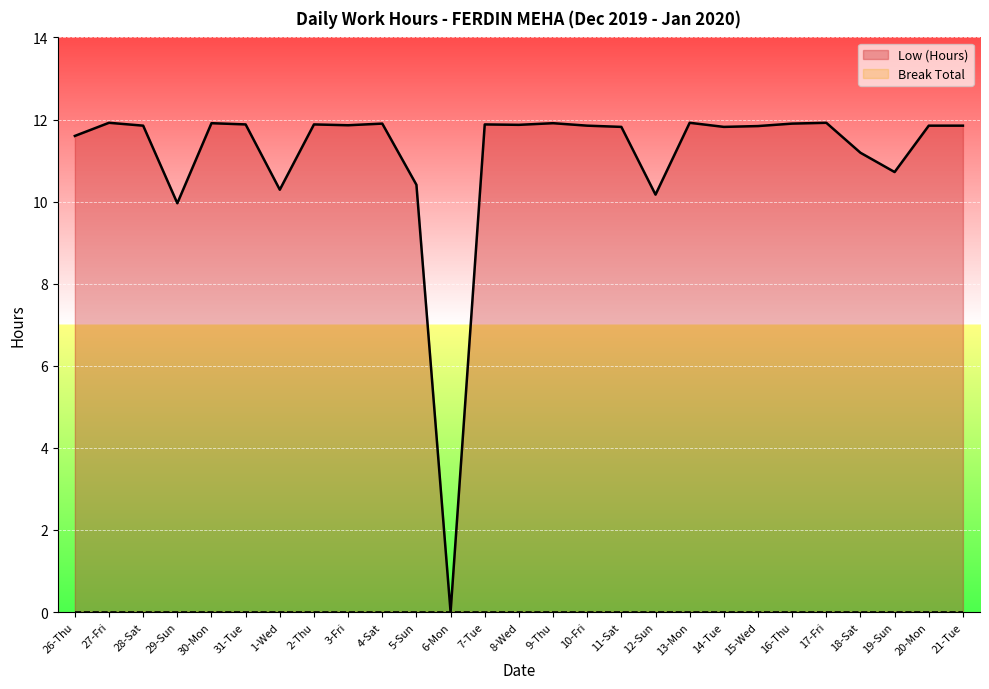

What is the difference between the second highest and second lowest values?

2.0